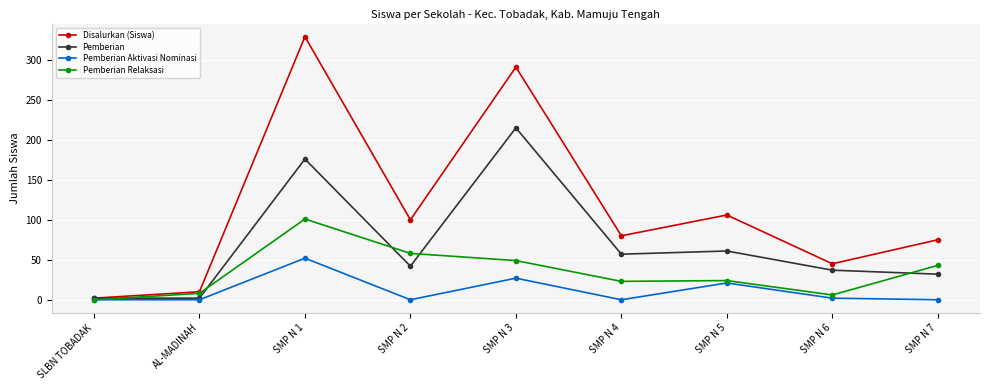

At which category is the sum across all series the highest?

SMP N 1